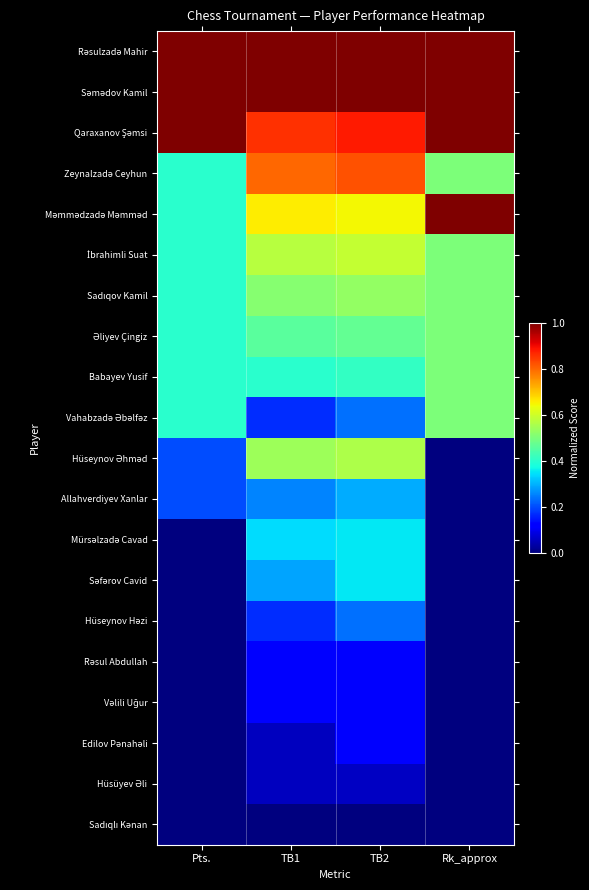

At how many categories does at least one series exceed 0?

4